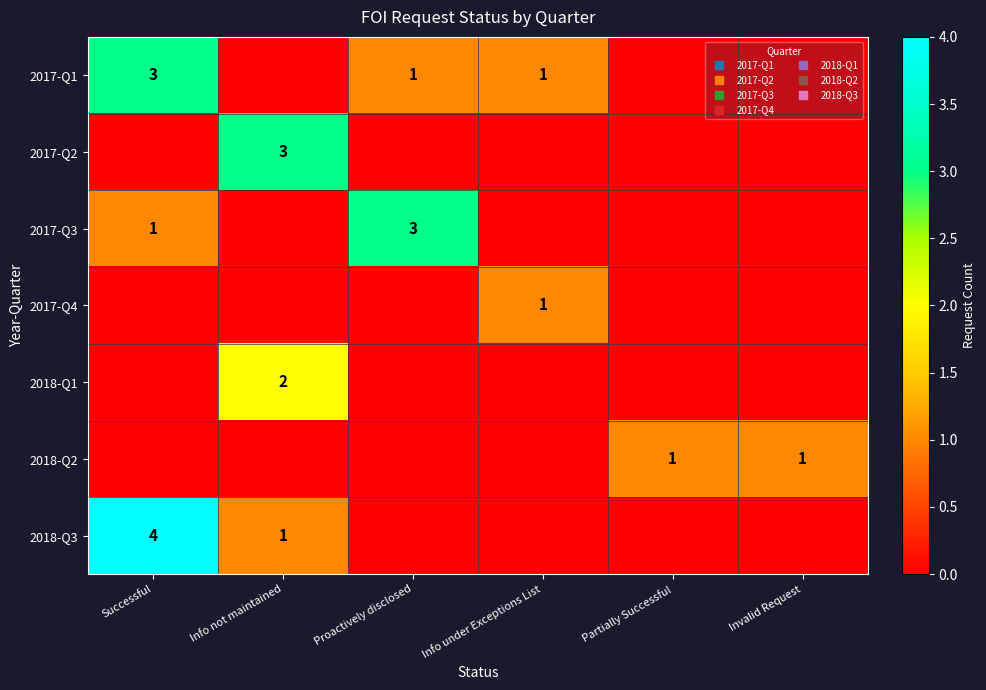

At which label is 2017-Q1 closest to 1?

Proactively disclosed